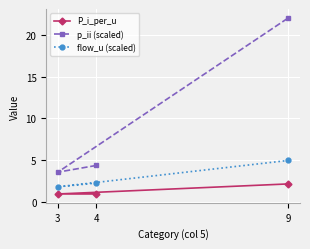

Between 4 and 3, which series saw the biggest shift?

p_ii (scaled)